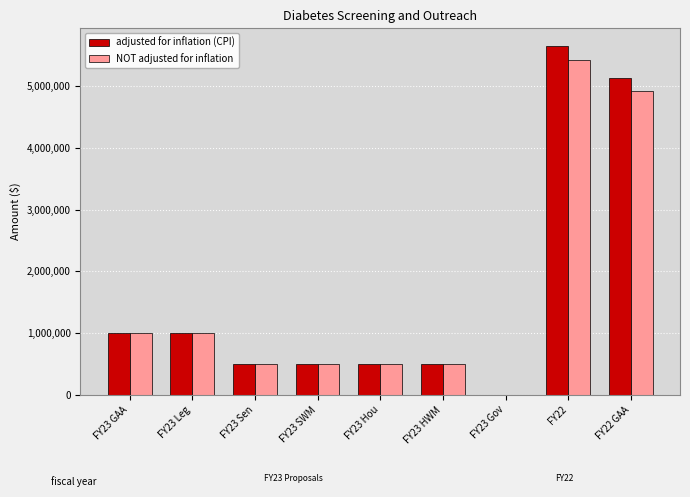

Reading left to right, extract all data points from this chart.

adjusted for inflation (CPI): 1000000	1000000	500000	500000	500000	500000	0	5653108	5131477
NOT adjusted for inflation: 1000000	1000000	500000	500000	500000	500000	0	5418684	4918684